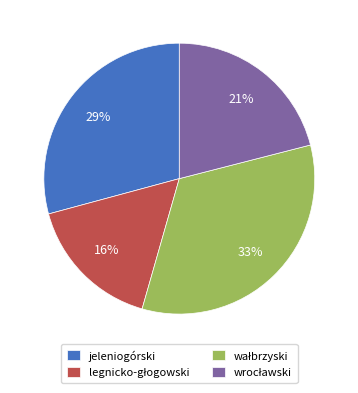

To the nearest percent, what portion does jeleniogórski represent?

29%